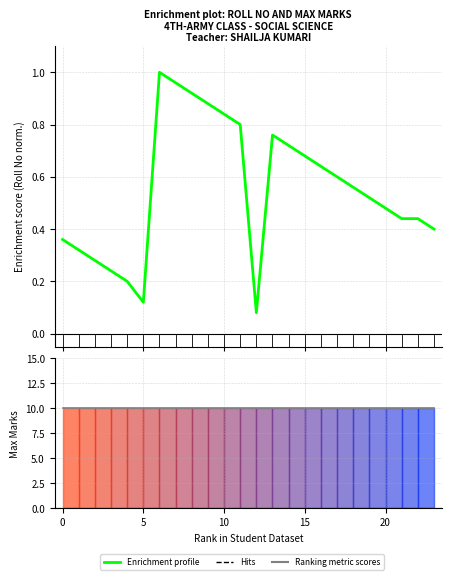

Which series has the widest spread of values?

Enrichment profile